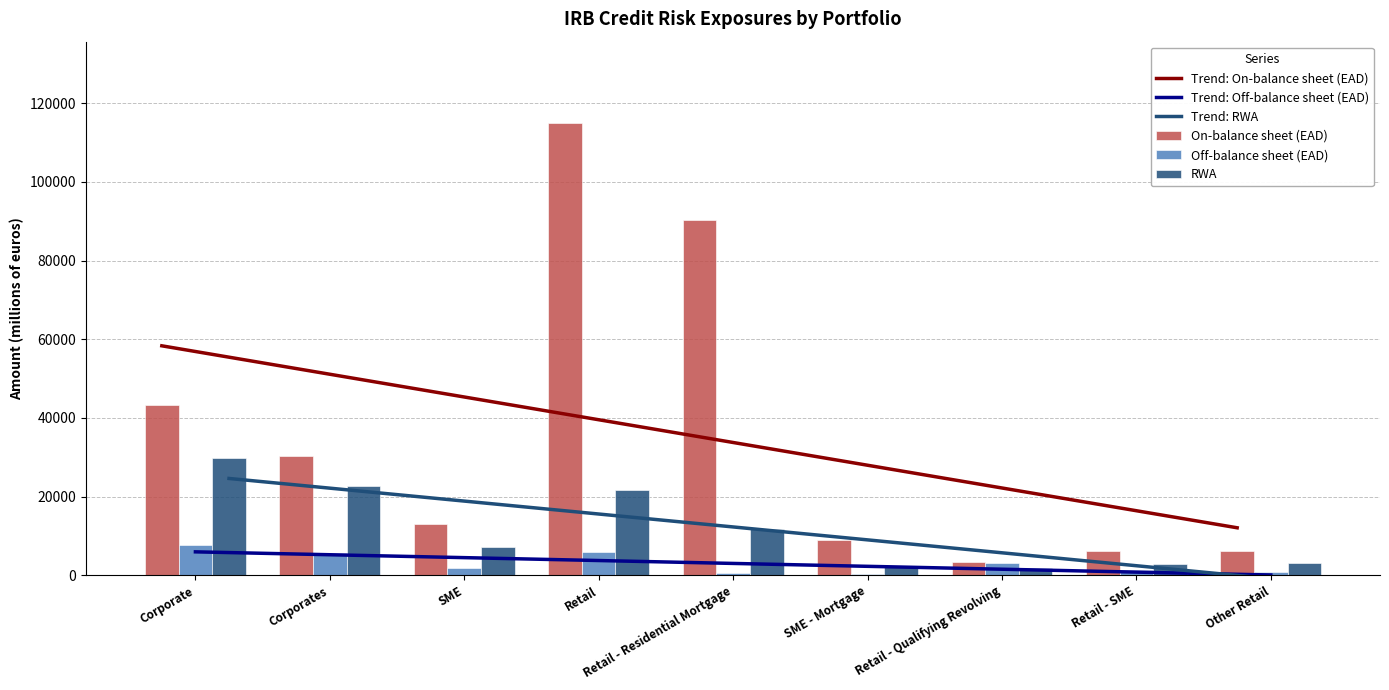

Where does the Trend: On-balance sheet (EAD) series first go above 35190?

Corporate